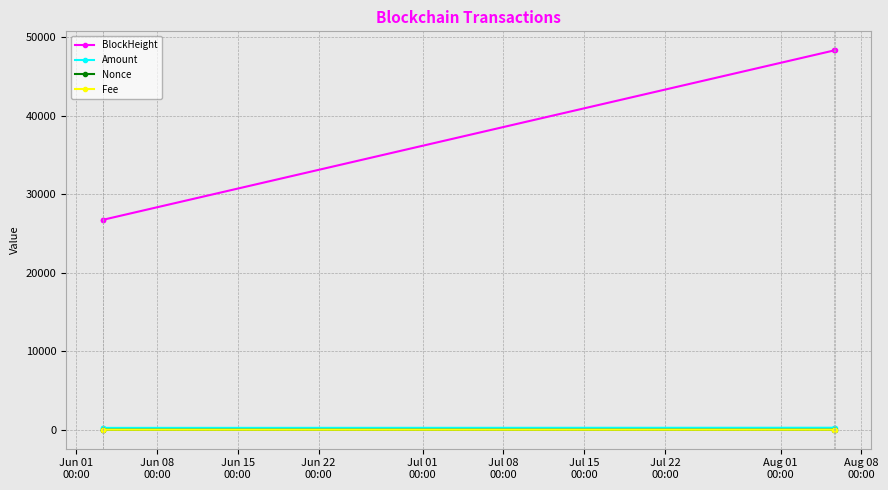

What is the highest value of the BlockHeight series?

48319.0